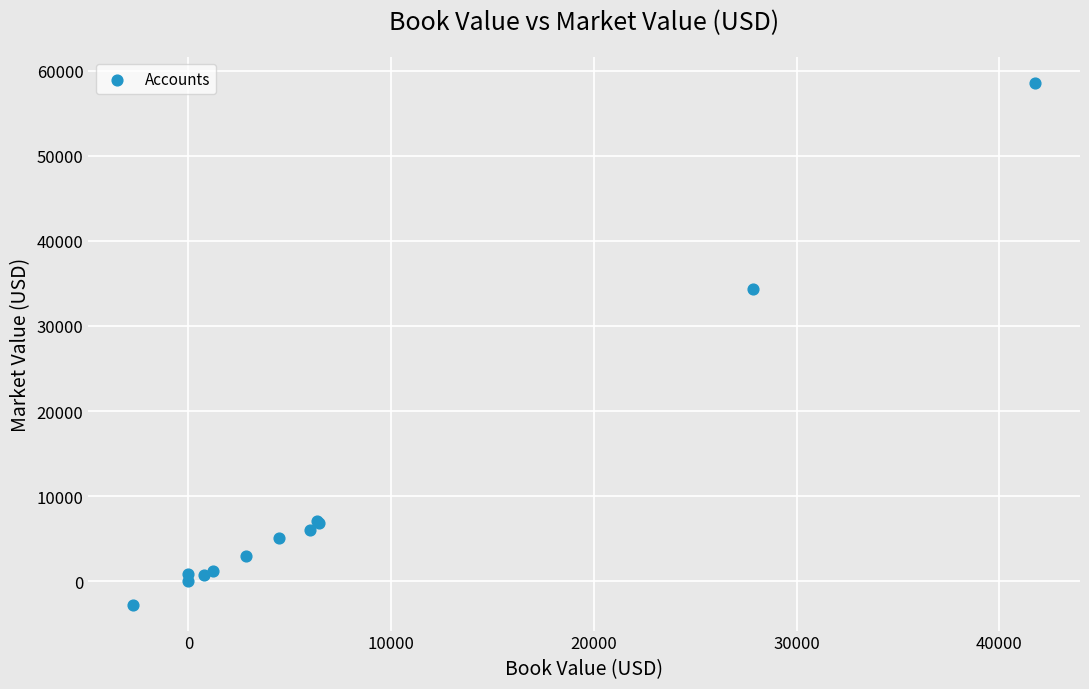

What Y value in the scatter plot is closest to 27920?

34326.3